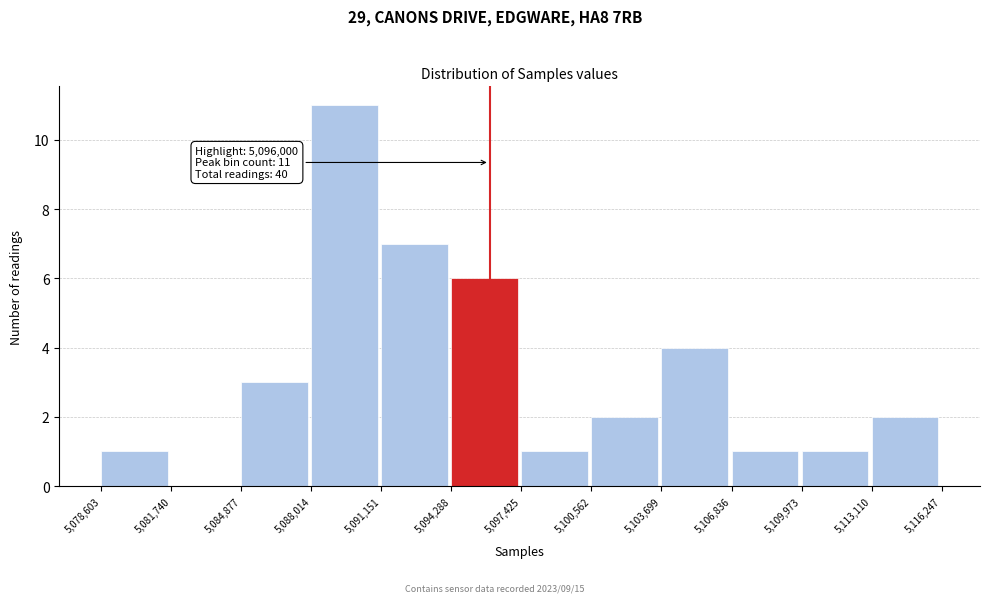

Which range on the x-axis has the tallest bar?

5,088,014 to 5,091,151